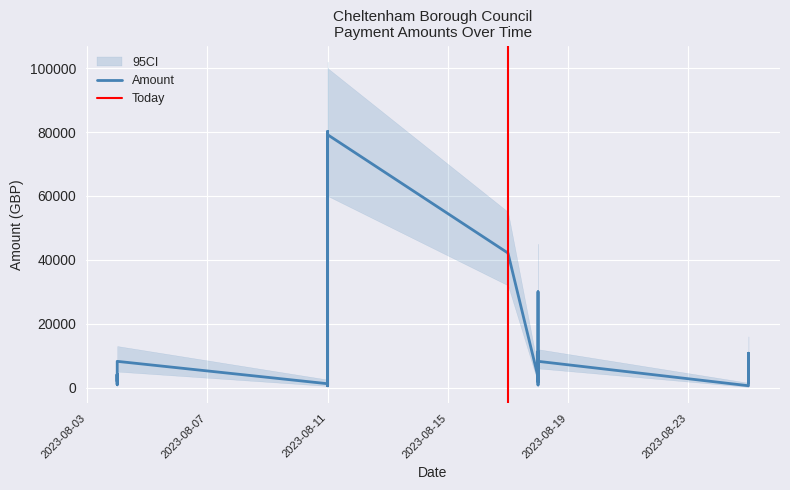

The Amount series shows 8205.0 at 13. True or false?

True